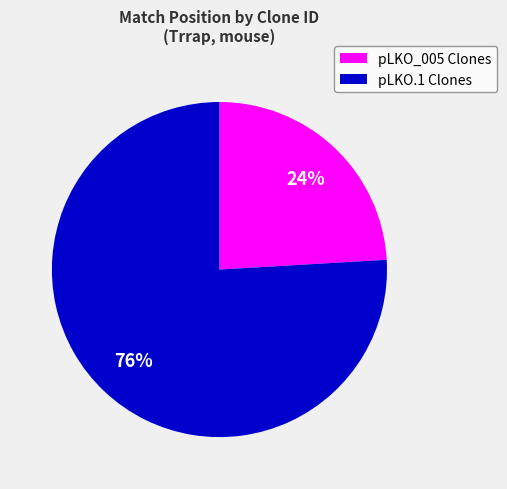

Count the number of slices in the pie.

2